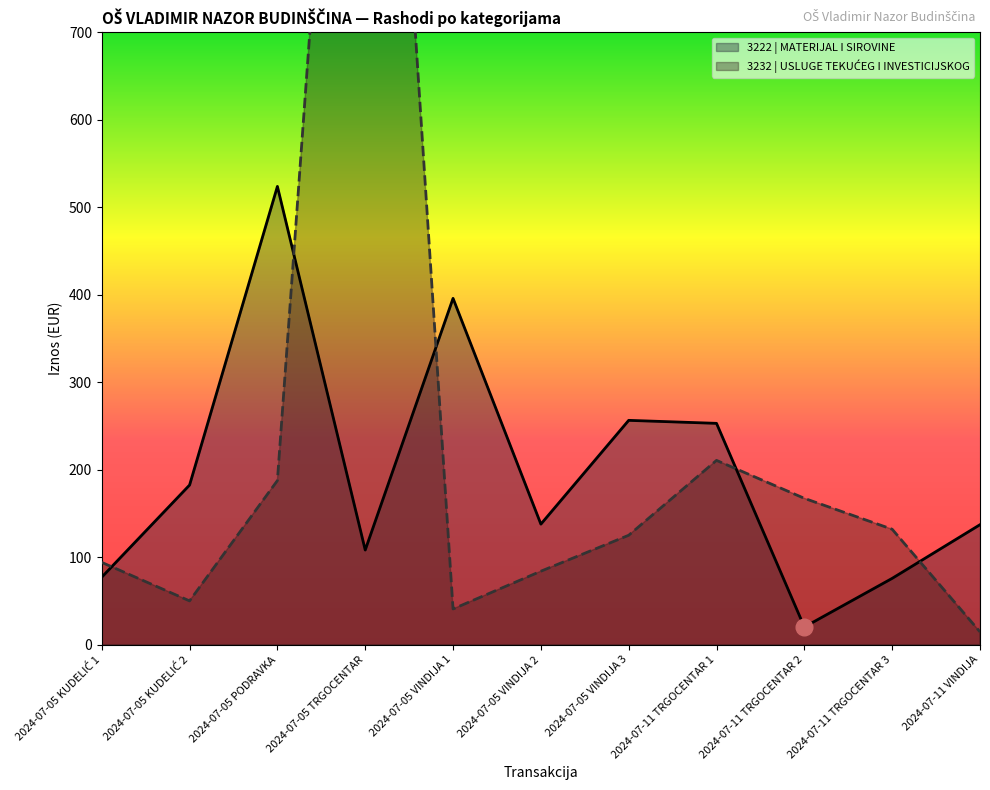

List the labels in order of 3222 | MATERIJAL I SIROVINE value, smallest first.

2024-07-11 TRGOCENTAR 2, 2024-07-11 TRGOCENTAR 3, 2024-07-05 KUDELIĆ 1, 2024-07-05 TRGOCENTAR, 2024-07-11 VINDIJA, 2024-07-05 VINDIJA 2, 2024-07-05 KUDELIĆ 2, 2024-07-11 TRGOCENTAR 1, 2024-07-05 VINDIJA 3, 2024-07-05 VINDIJA 1, 2024-07-05 PODRAVKA